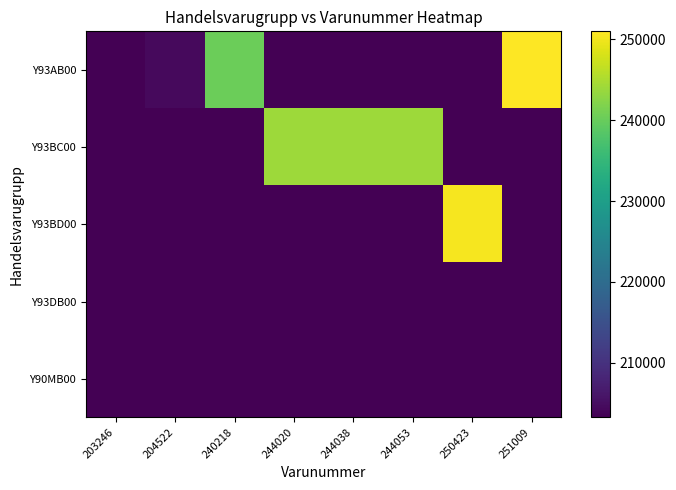

At how many categories does at least one series exceed 209132?

6